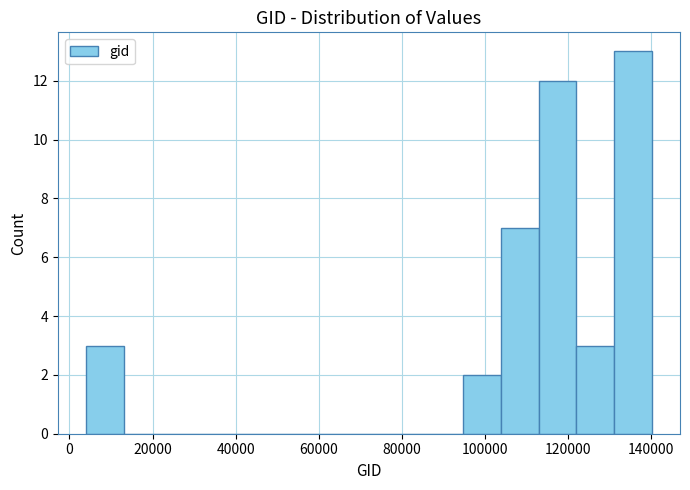

Which range on the x-axis has the tallest bar?

132000 to 140000